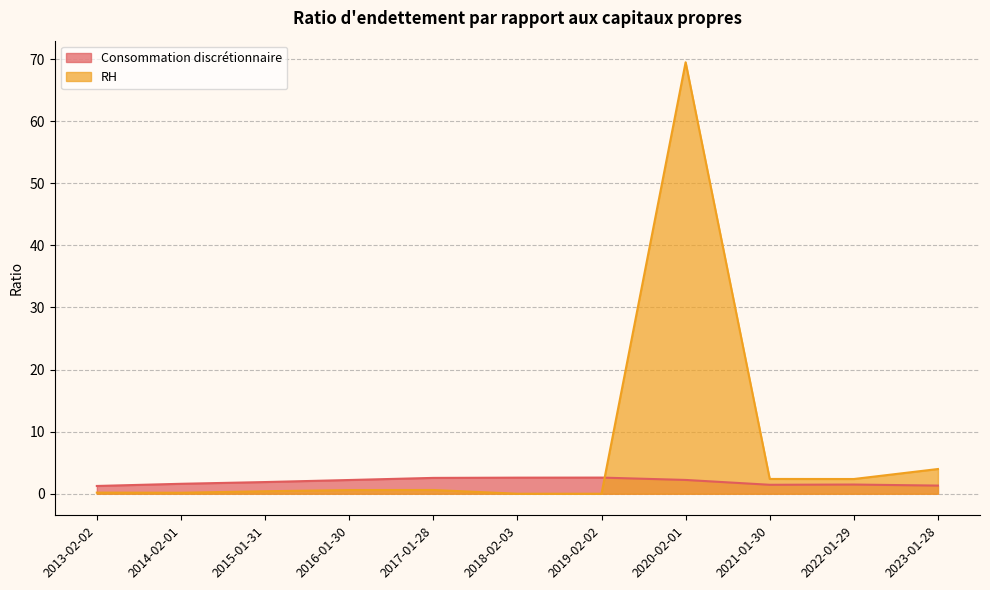

Reading left to right, list all the values displayed in this chart.

Consommation discrétionnaire: 1.2	1.6	1.9	2.2	2.5	2.6	2.6	2.2	1.4	1.5	1.3
RH: 0.2	0.2	0.4	0.6	0.6	0.0	0.0	69.5	2.4	2.4	4.0